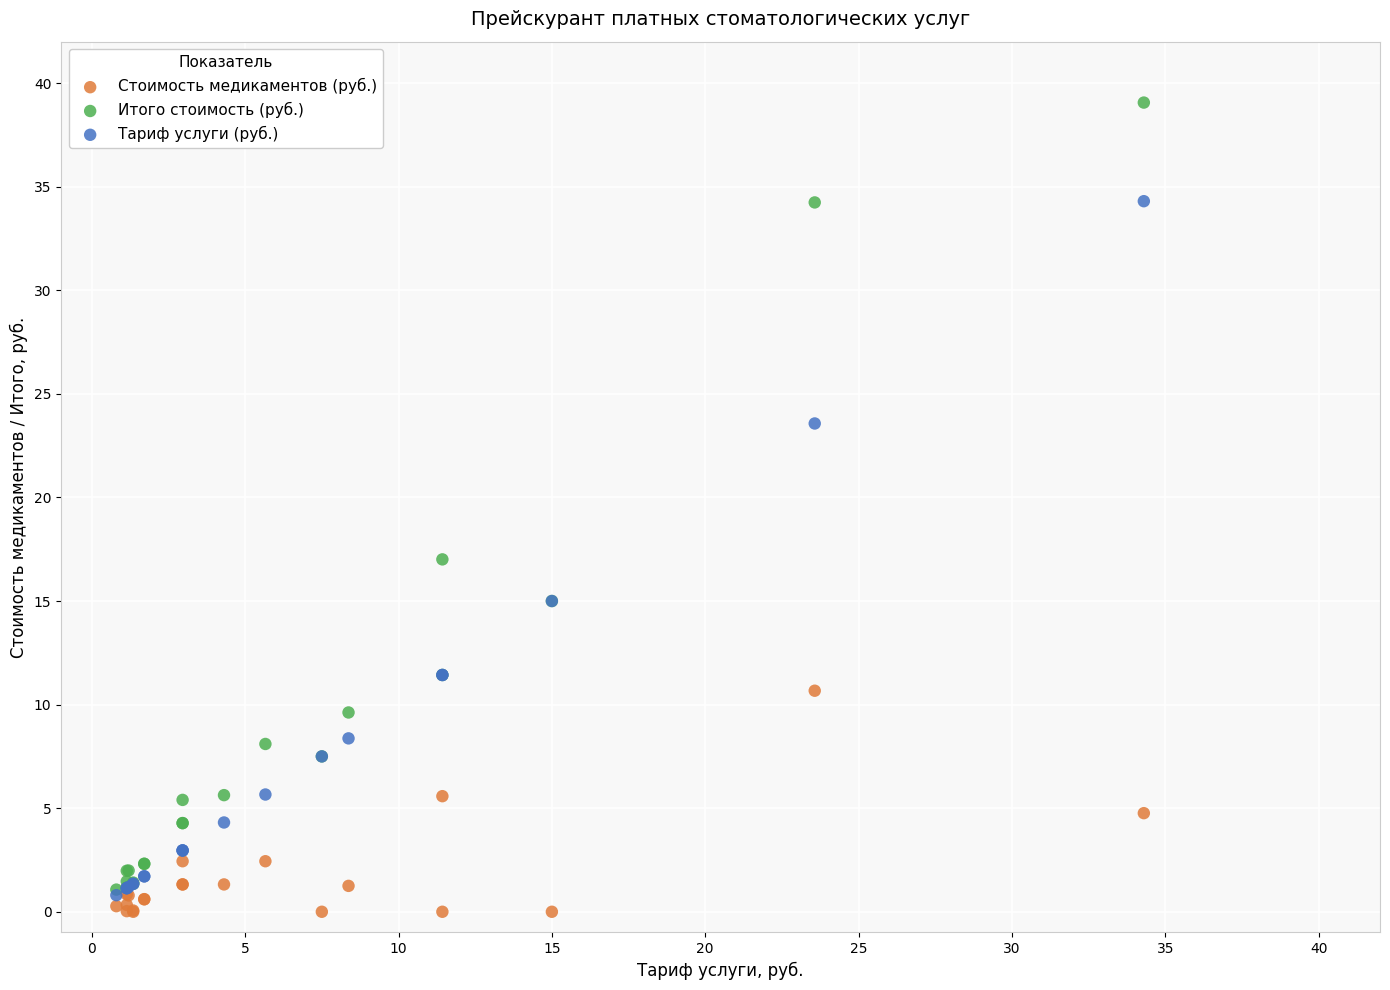

Which series contains the highest Y value?

Итого стоимость (руб.)